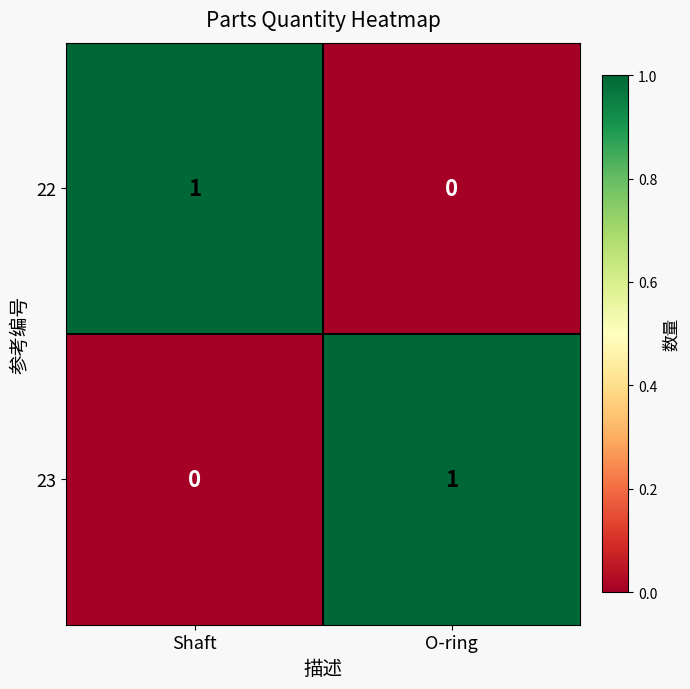

Reading left to right, extract all data points from this chart.

22: 1	0
23: 0	1